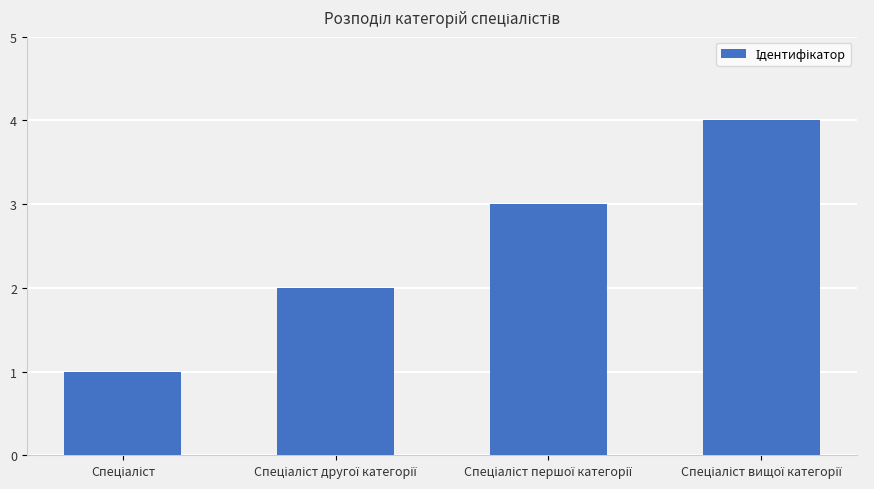

What is the maximum value shown in the chart?

4